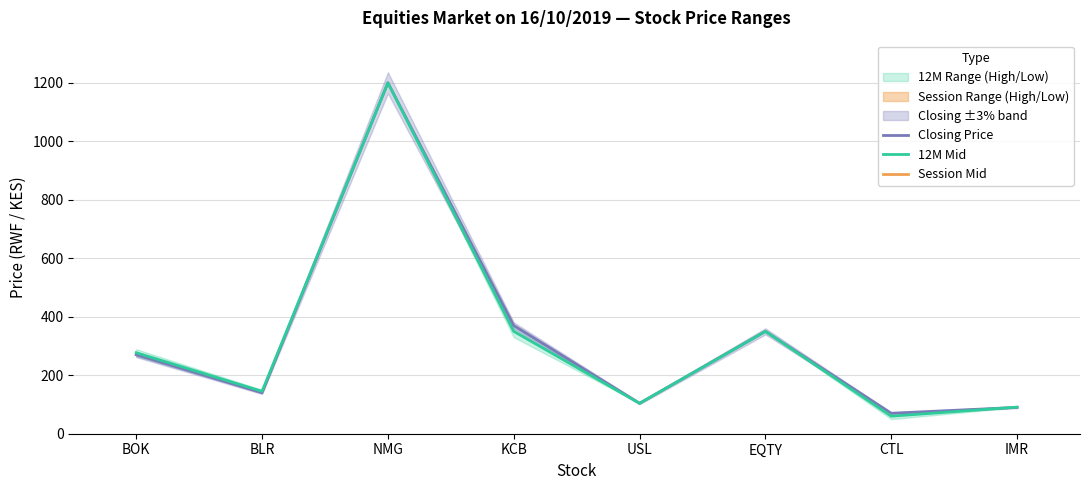

The value of 12M Mid at IMR is 91. True or false?

True